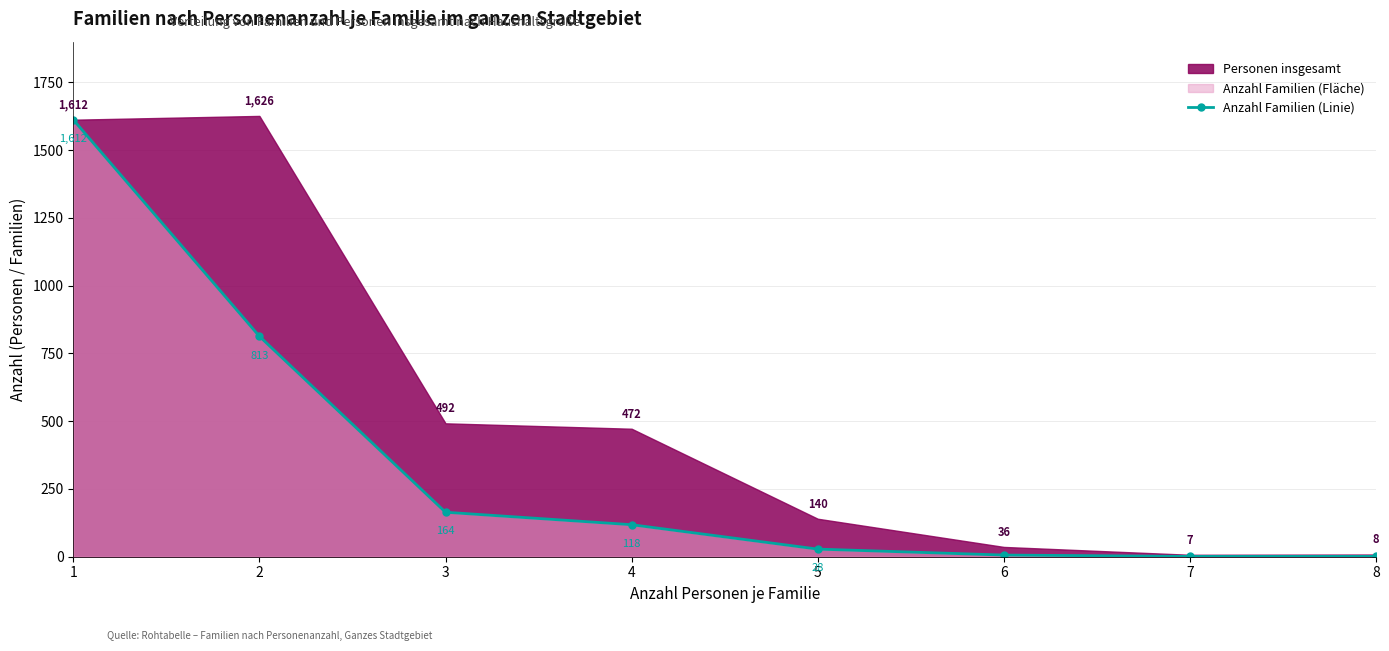

Reading left to right, list all the values displayed in this chart.

1=1612	2=813	3=164	4=118	5=28	6=6	7=1	8=1